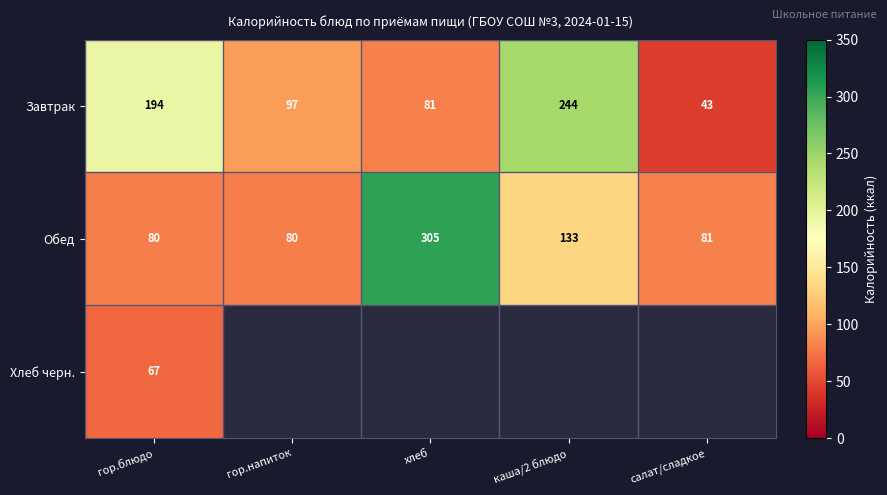

What is the difference between the maximum and second lowest values in the Обед series?

225